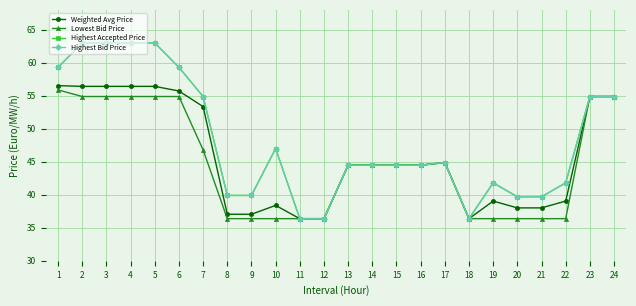

Rank the series at 23 from lowest to highest value.

Weighted Avg Price, Lowest Bid Price, Highest Accepted Price, Highest Bid Price